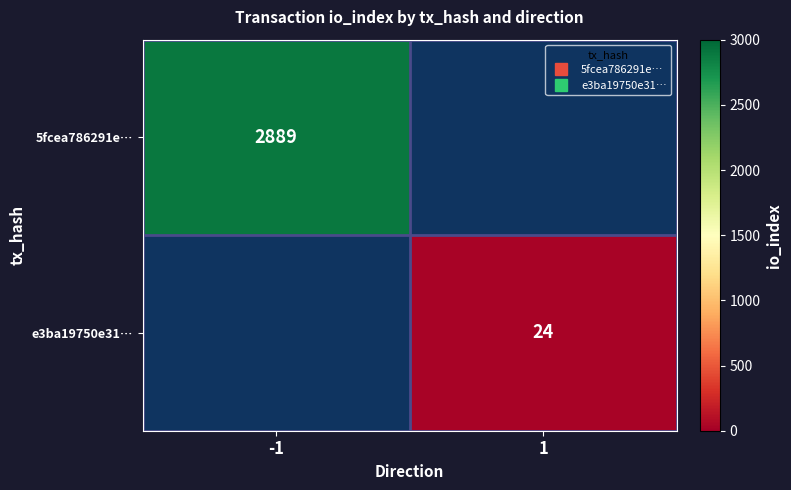

List the series in order of their peak value, highest first.

5fcea786291e…, e3ba19750e31…